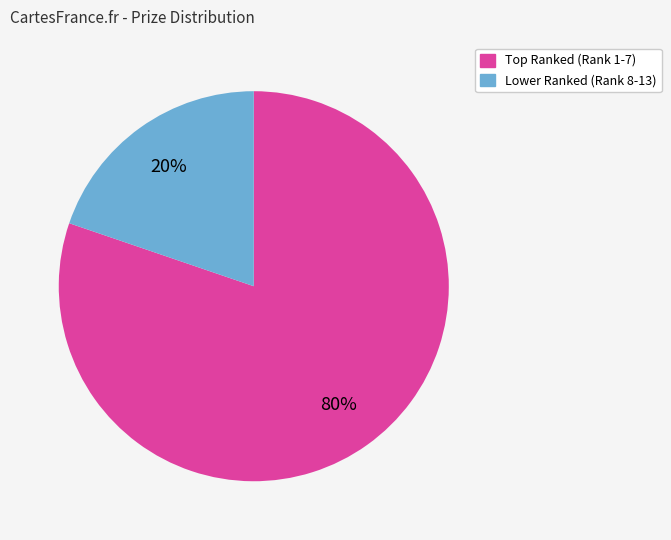

Is there any slice that represents more than half of the pie?

Yes